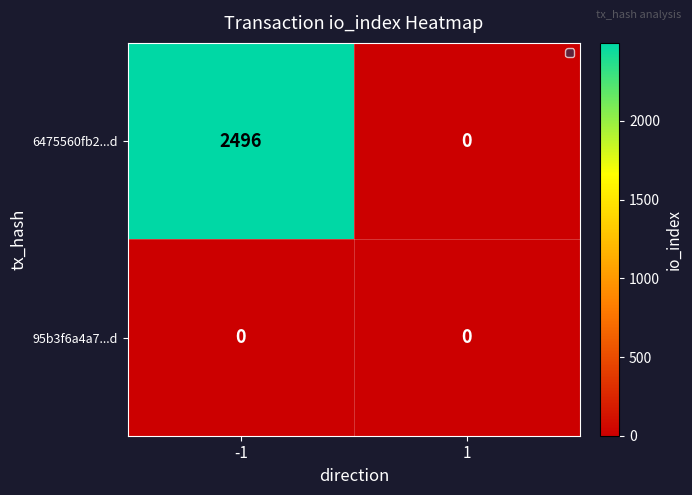

List the labels in order of 6475560fb2...d value, largest first.

-1, 1